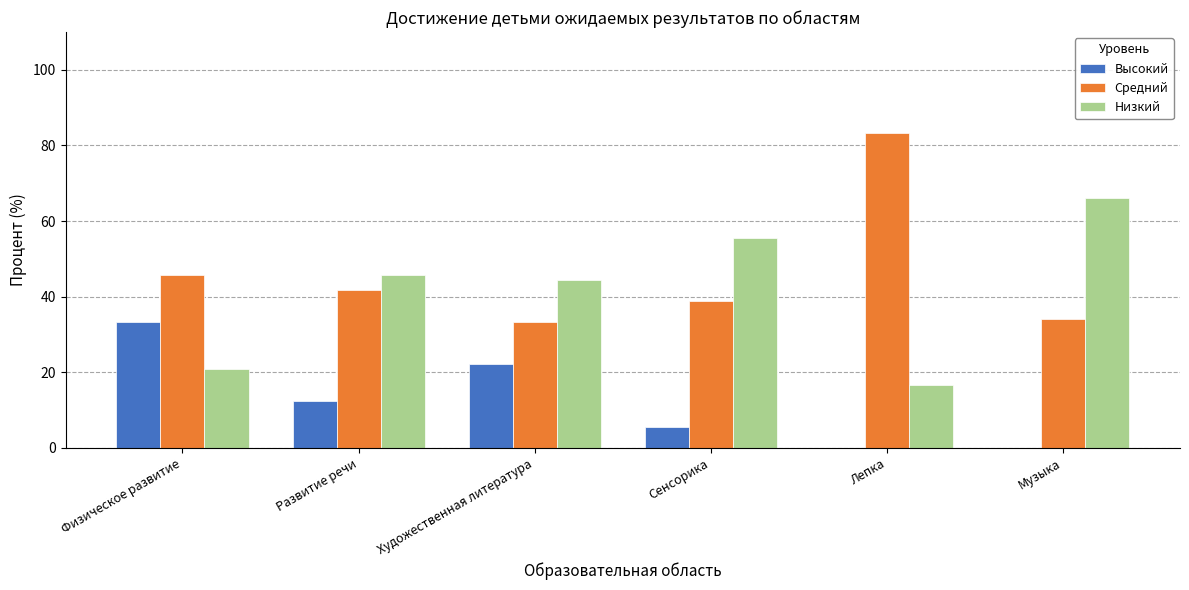

Which series has the largest total across all categories?

Средний